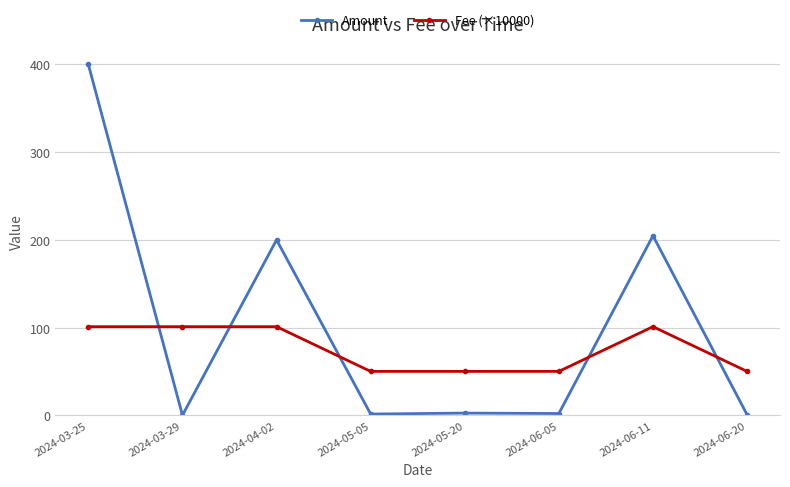

What is the spread (max minus min) of values at 2024-06-11?

103.7